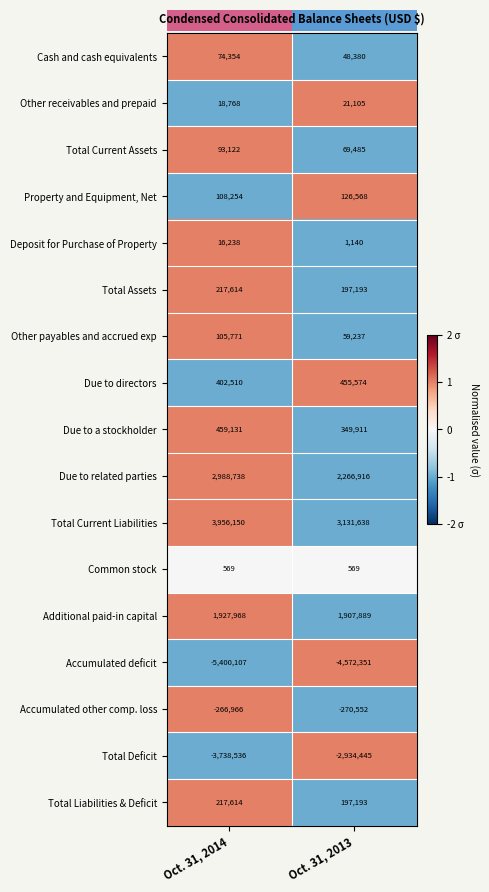

True or false: Other payables and accrued exp has a value of 46831 at Oct. 31, 2014.

False